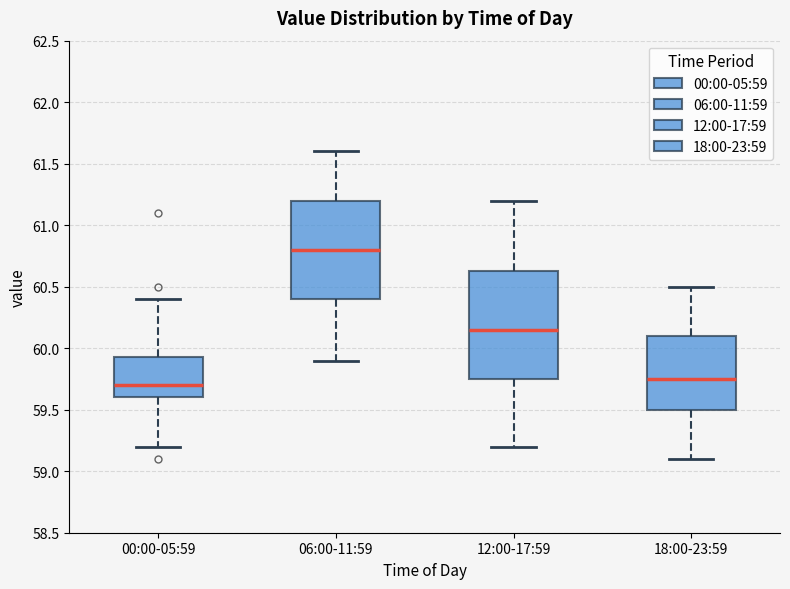

Where is the upper edge of the box for 00:00-05:59 on the y-axis? The values are not printed on the chart, so give them approximately, as read against the axis.

59.95